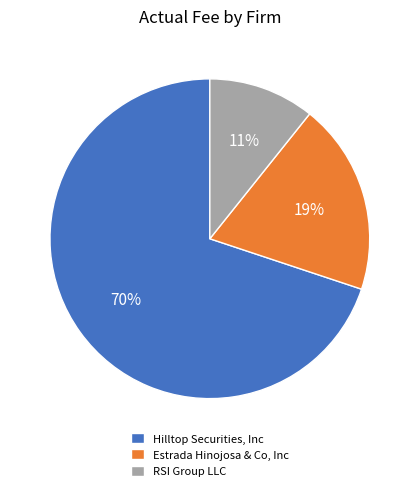

Is there any slice that represents more than half of the pie?

Yes